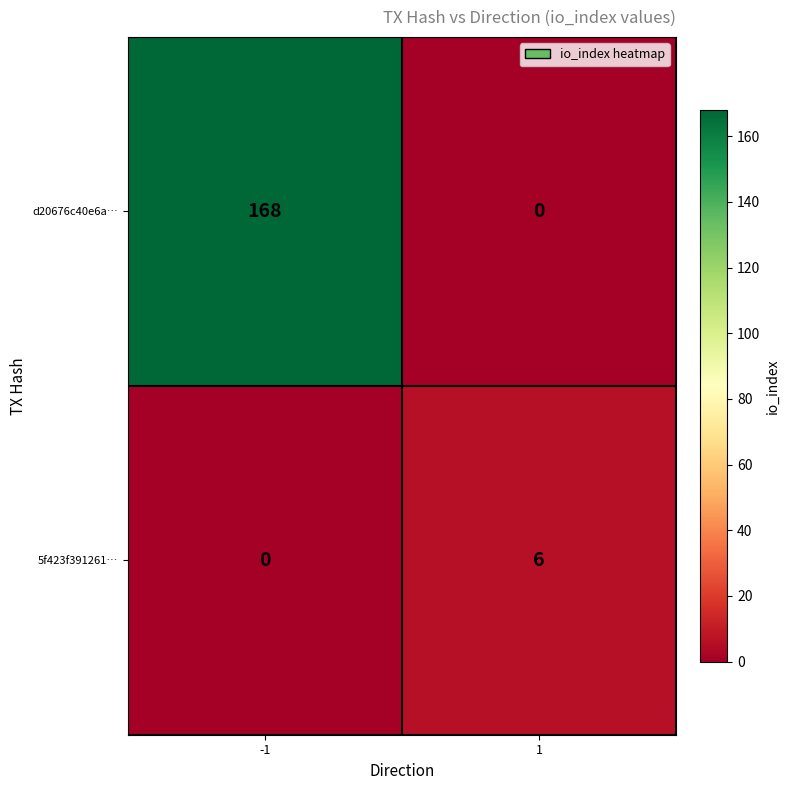

What is the maximum value shown in the chart?

168